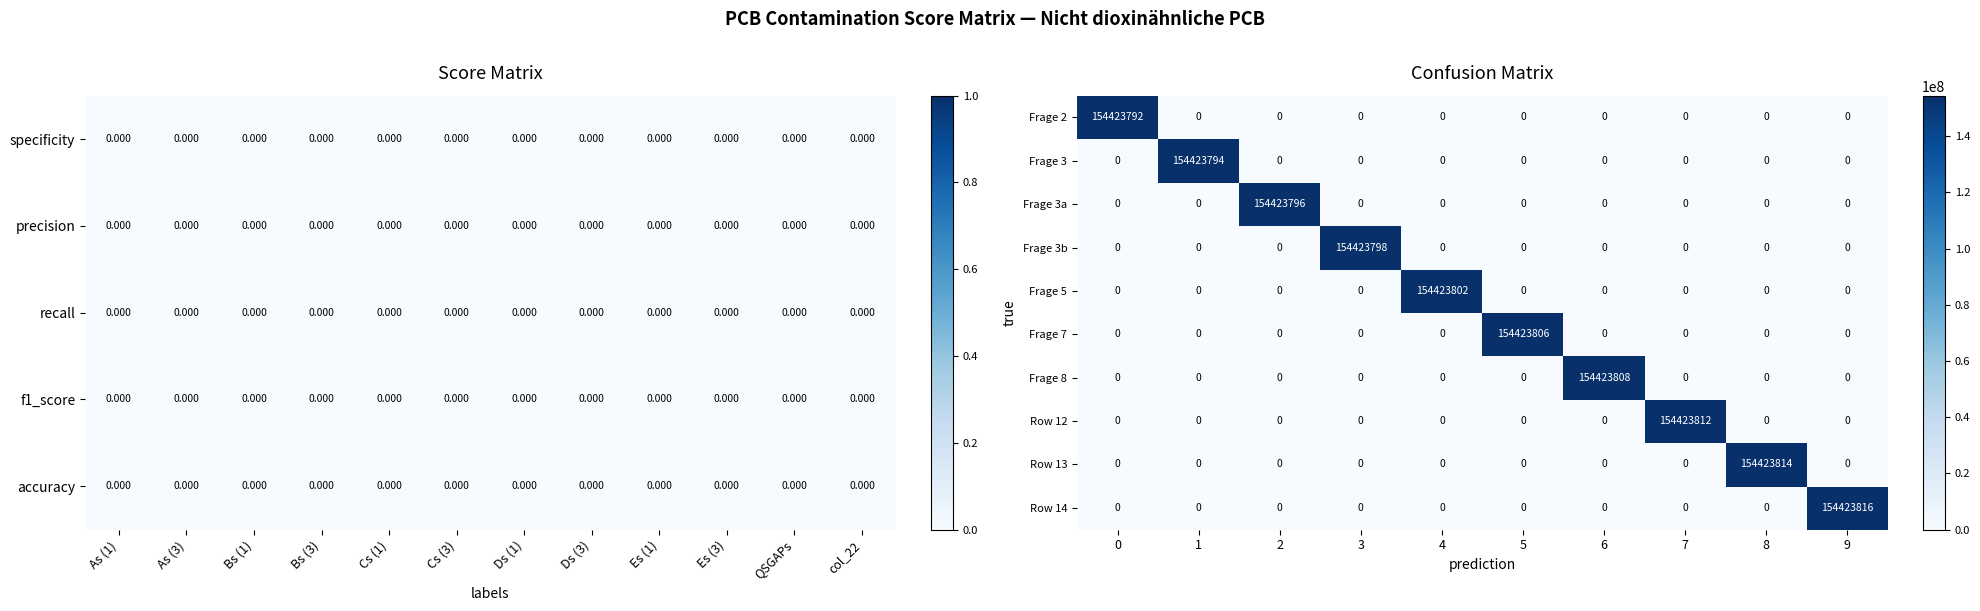

What is the average value of the Frage 8 series?

15442381